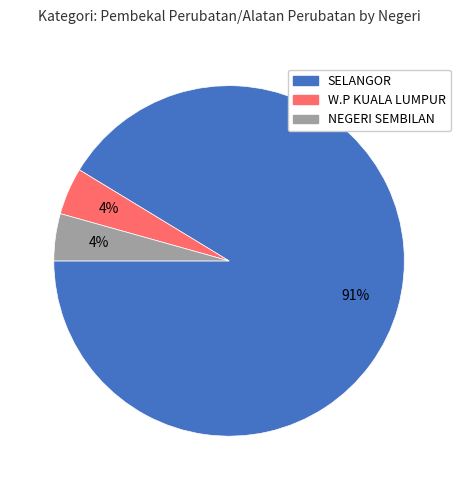

Count the number of slices in the pie.

3